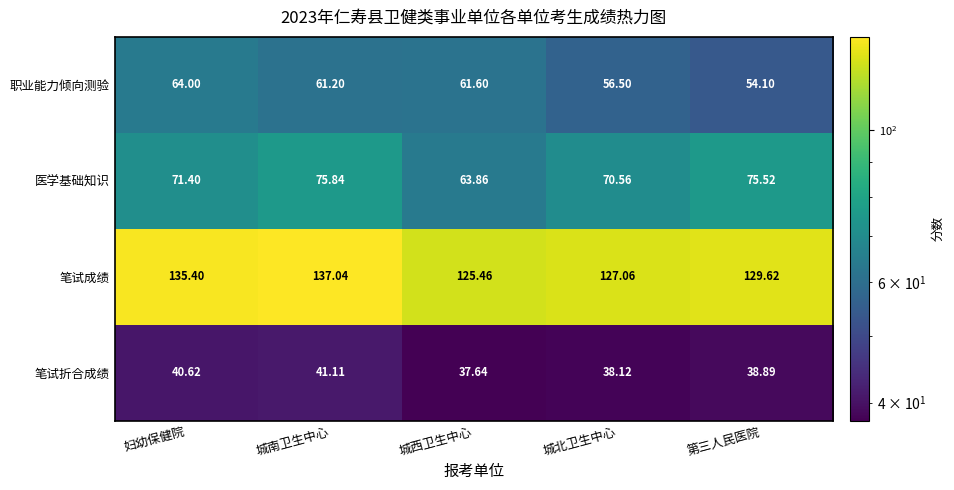

At how many categories does at least one series exceed 117?

5